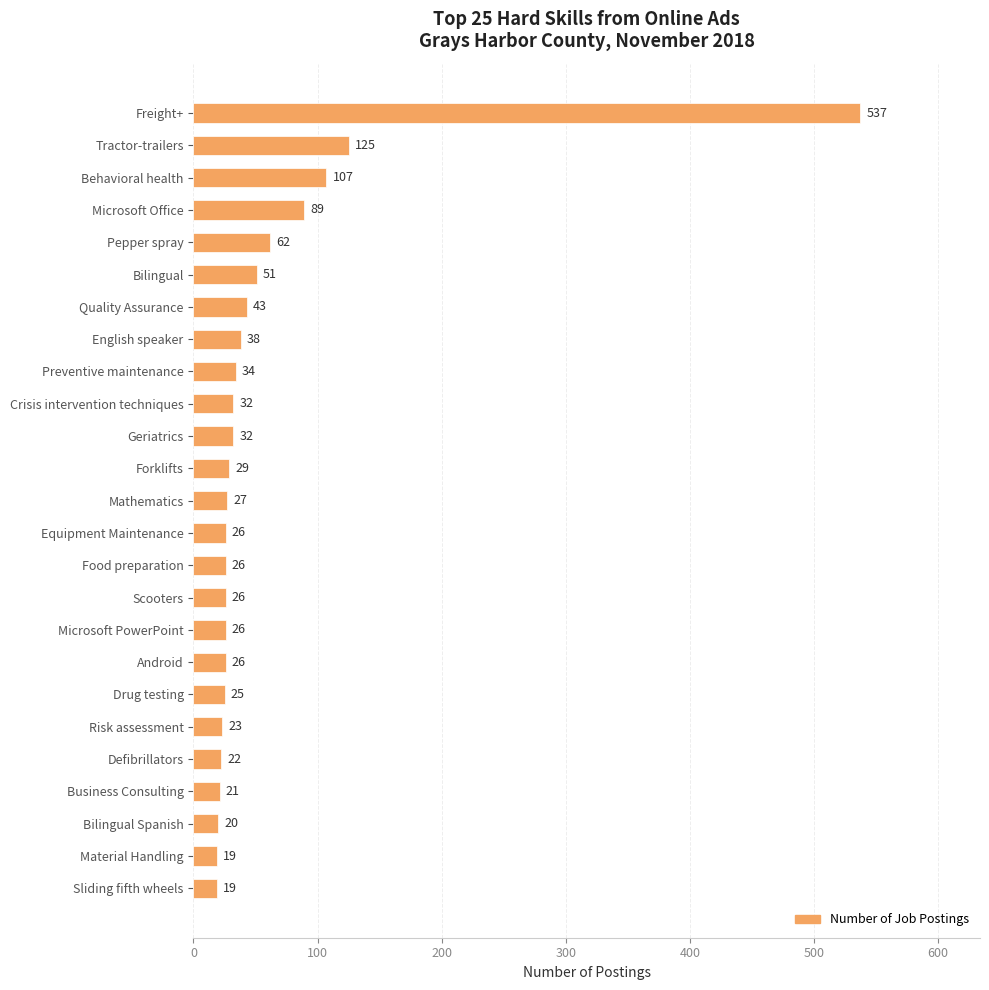

What is the maximum value shown in the chart?

537